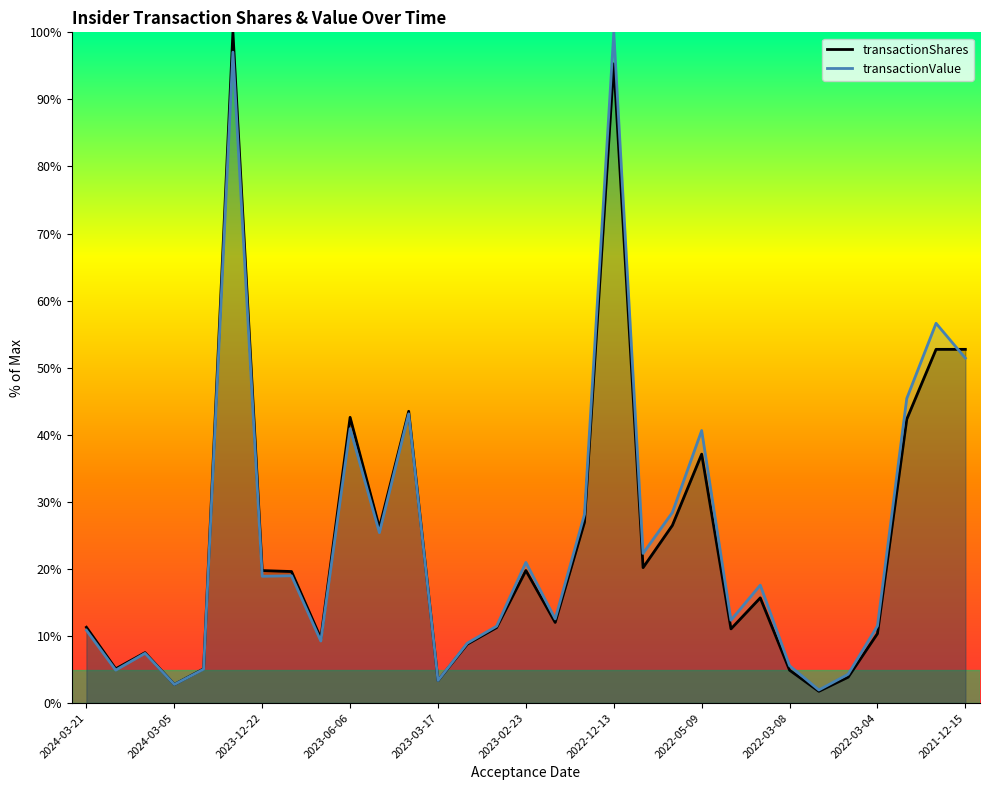

Between which two adjacent categories do transactionShares and transactionValue first intersect?

11 and 12